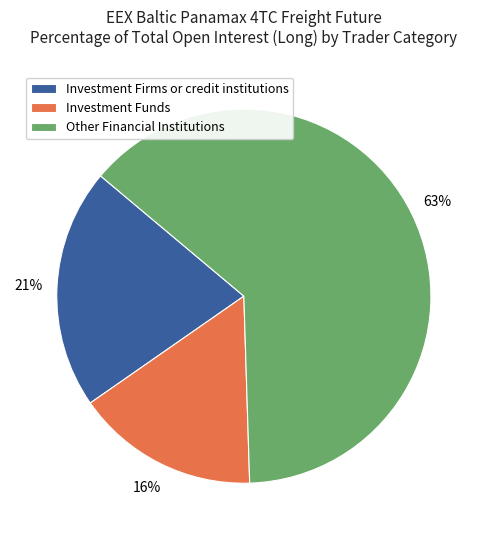

Which has a higher value, Investment Firms or credit institutions or Investment Funds?

Investment Firms or credit institutions